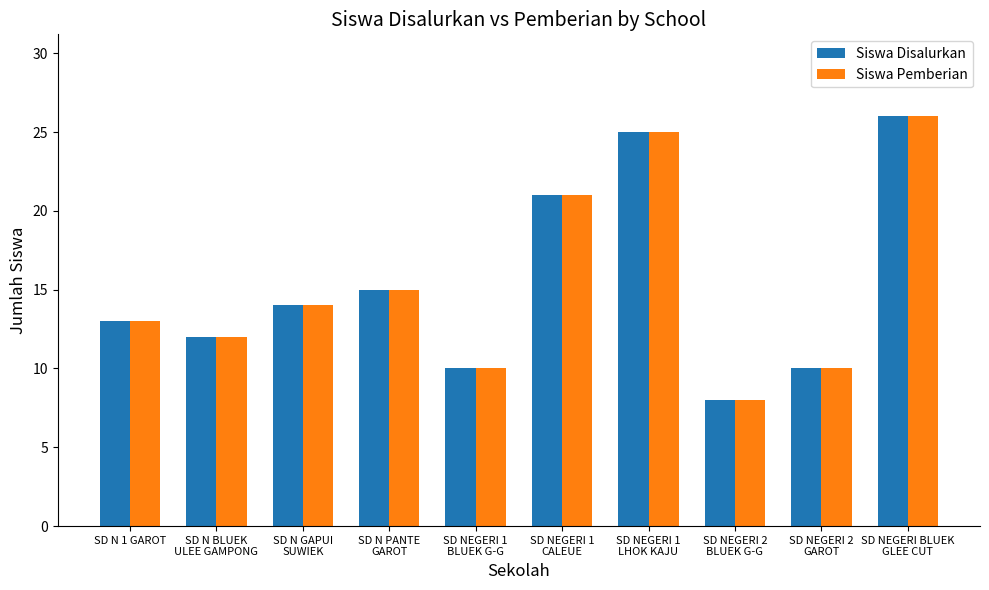

Count the Siswa Pemberian values in the range 10 to 21.

7